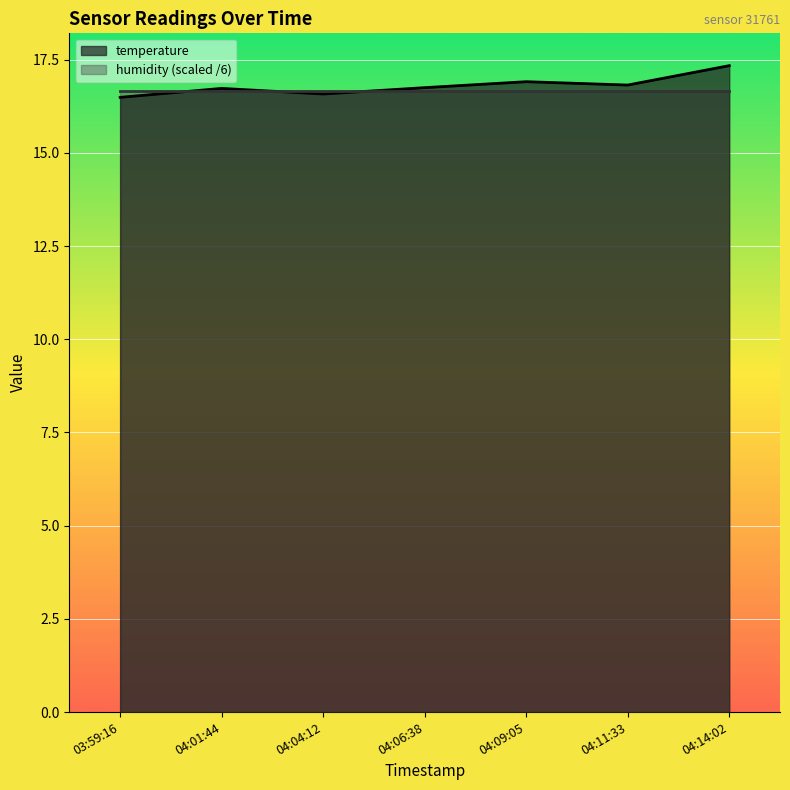

What is the total value across all series at 04:14:02?

34.0